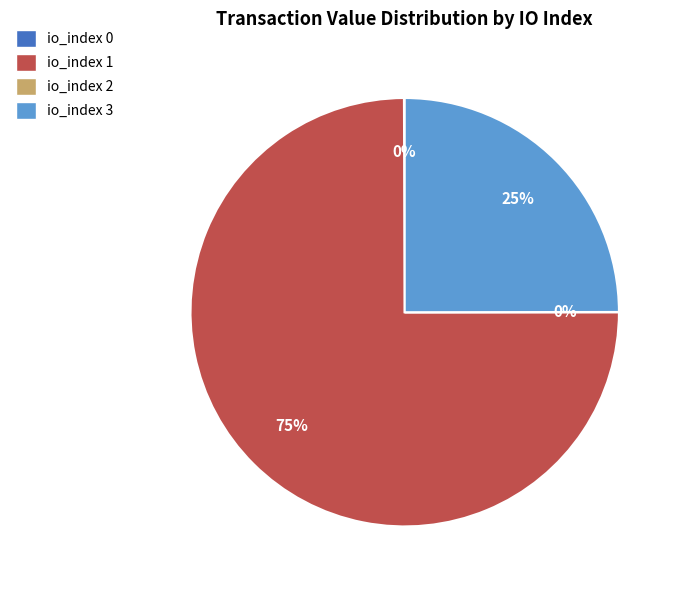

To the nearest percent, what is the difference between the largest and smallest slice percentages?

75%